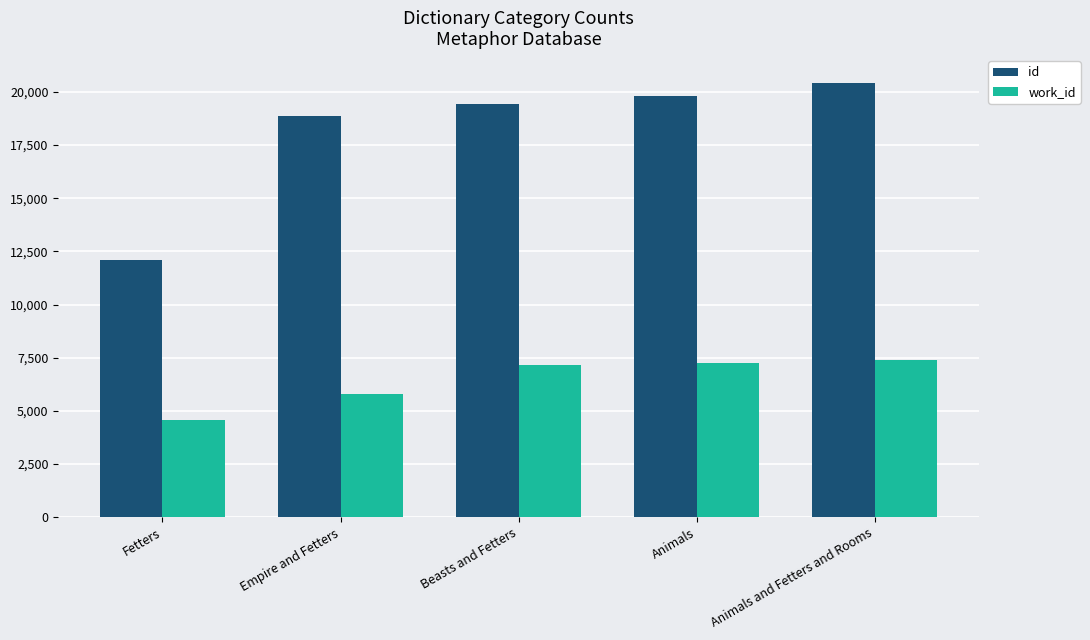

Between Empire and Fetters and Animals, which series saw the biggest shift?

work_id